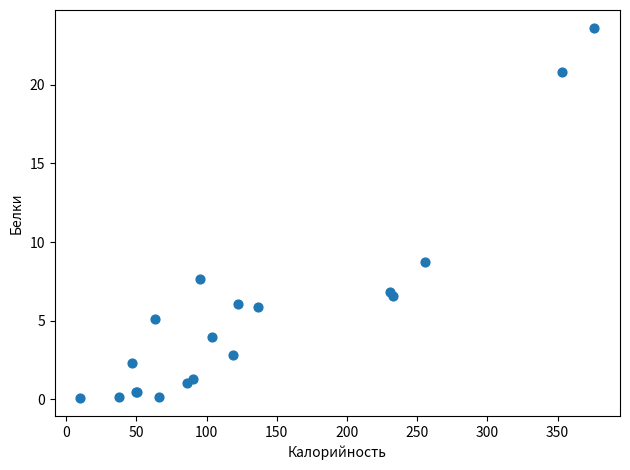

What Y value in the scatter plot is closest to 11?

8.7